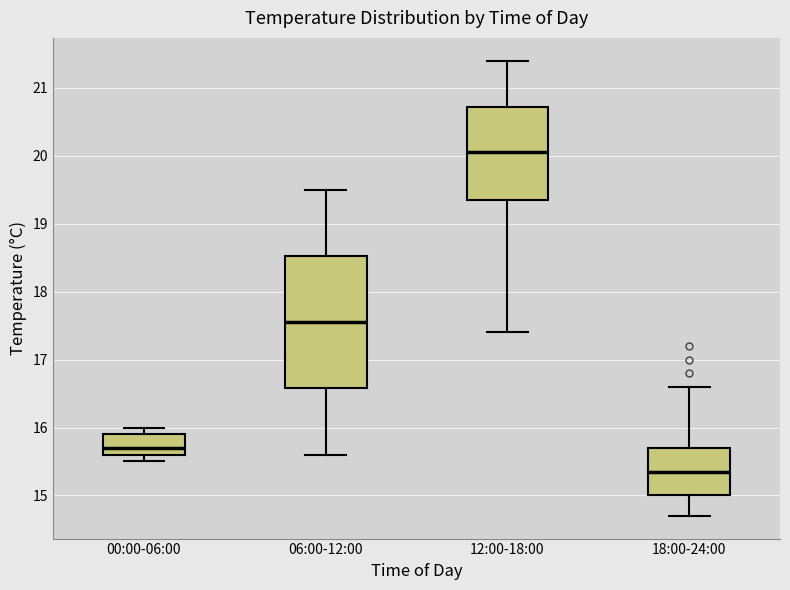

Reading left to right, transcribe this box plot: for each box, give where its median line is, the range the box spans, and where its two whiskers end, as read against the y-axis. The values are not printed on the chart, so give them approximately, as read against the axis.

00:00-06:00: median 15.7, box 15.6 to 15.9, whiskers 15.5 to 16.0
06:00-12:00: median 17.6, box 16.6 to 18.5, whiskers 15.6 to 19.5
12:00-18:00: median 20.1, box 19.4 to 20.7, whiskers 17.4 to 21.4
18:00-24:00: median 15.4, box 15.0 to 15.7, whiskers 14.7 to 16.6